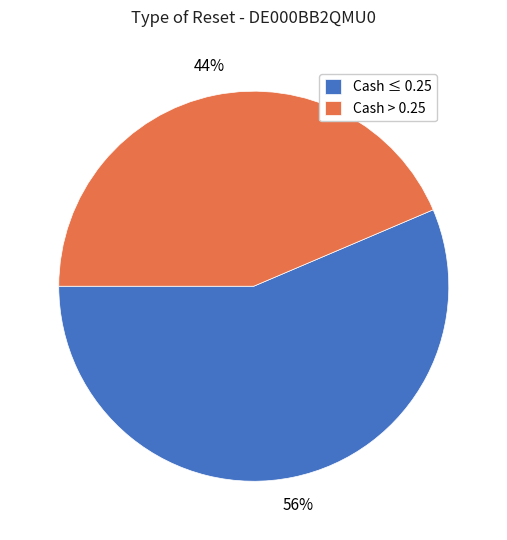

To the nearest percent, what is the average slice percentage?

50%